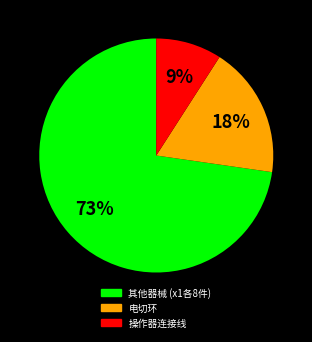

To the nearest percent, what is the difference between the largest and smallest slice percentages?

64%